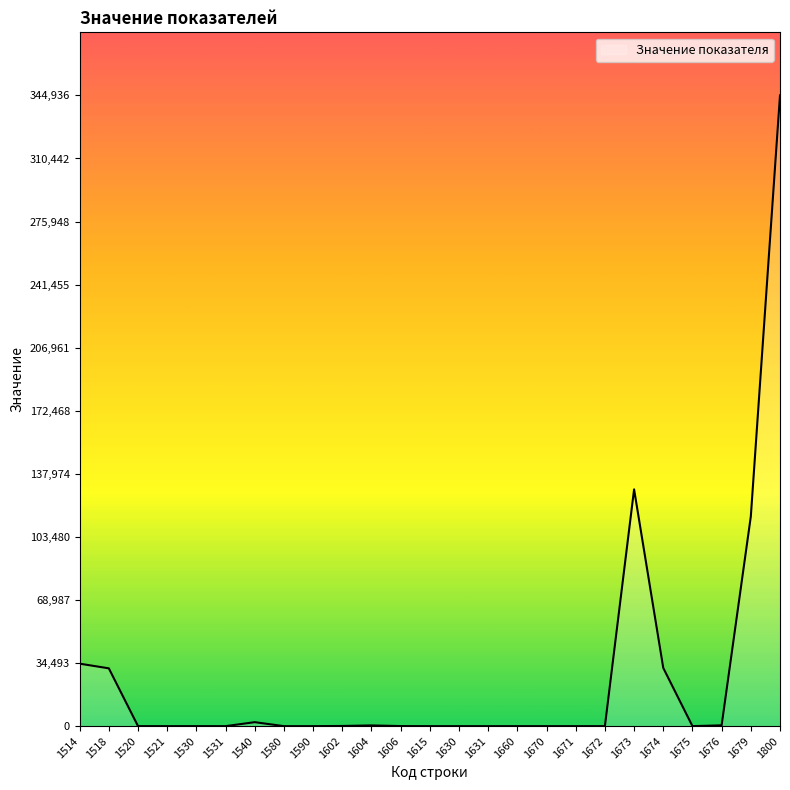

How many lines are shown in the chart?

1